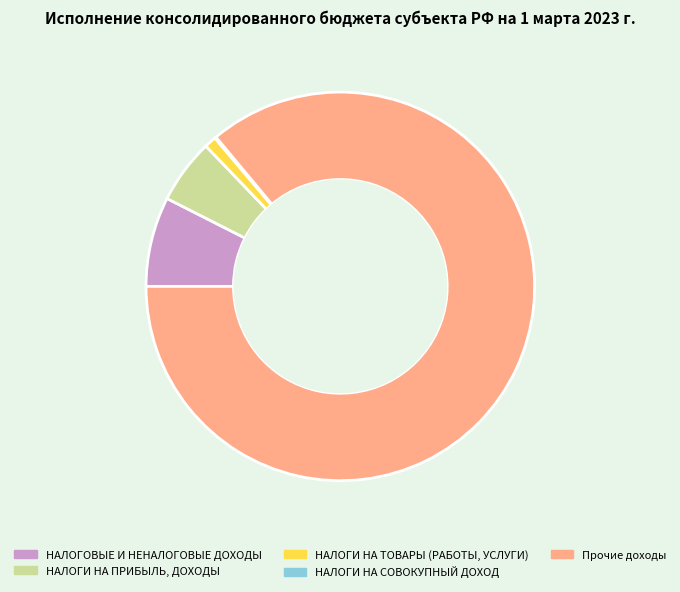

Is there a majority slice in this chart?

Yes